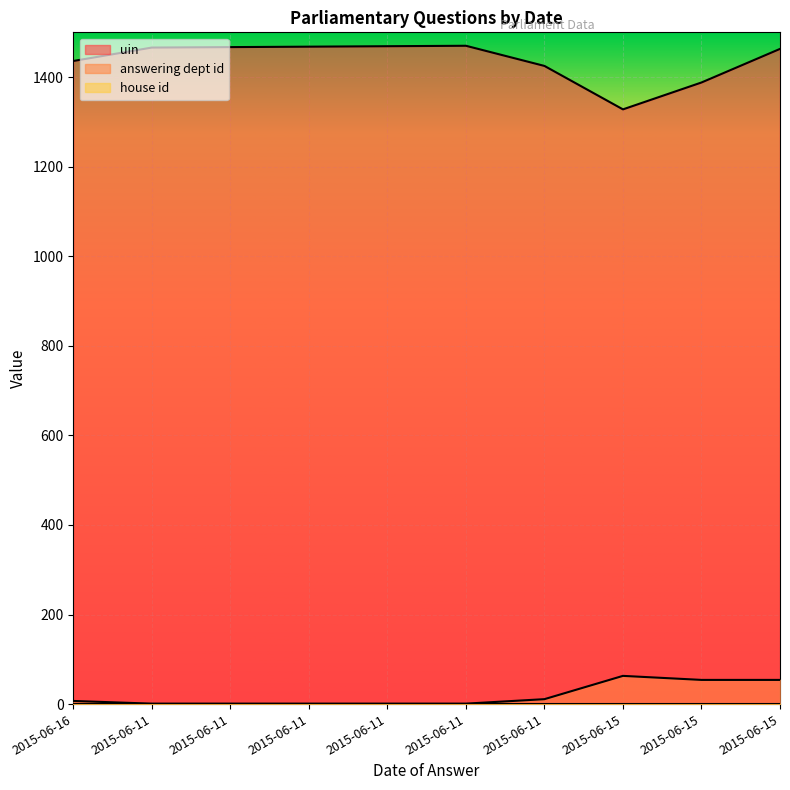

How many values in the answering dept id series are below 7?

5